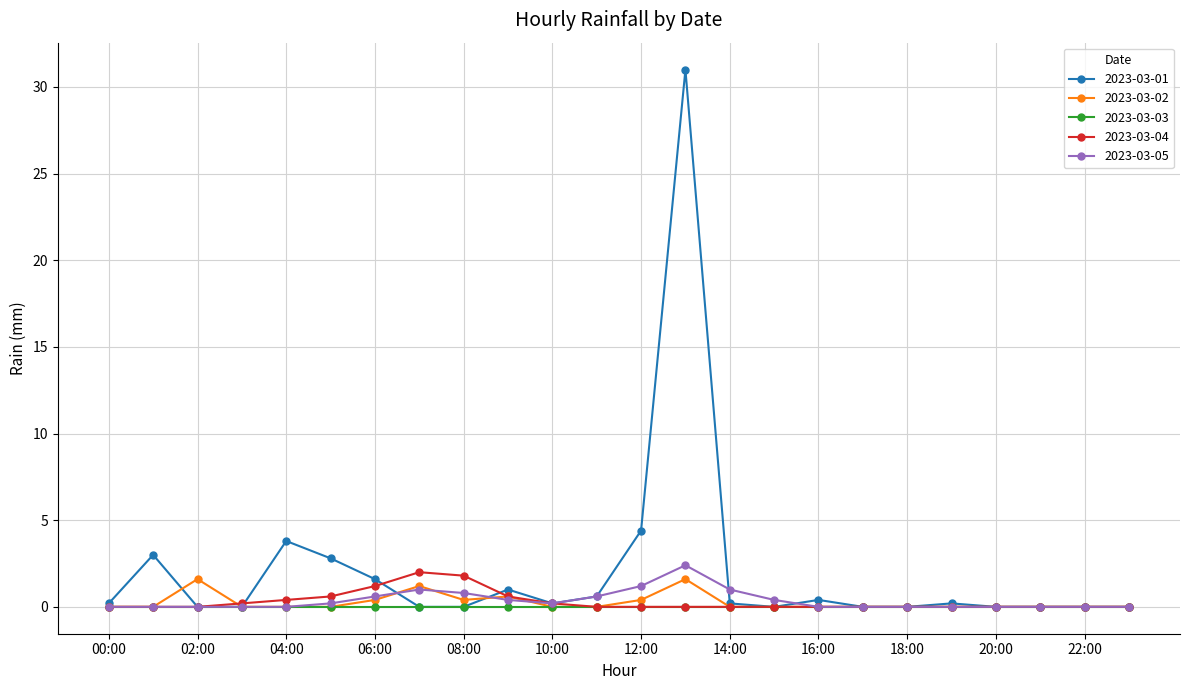

Which series has the largest total across all categories?

2023-03-01